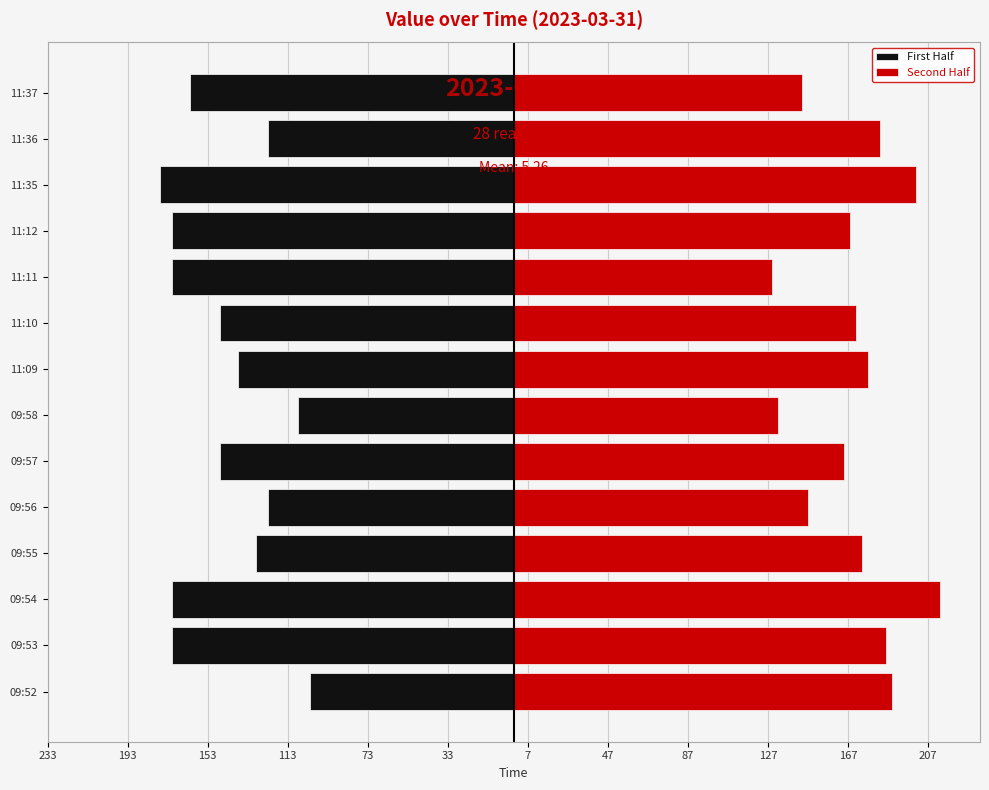

At how many categories does at least one series exceed -109?

14